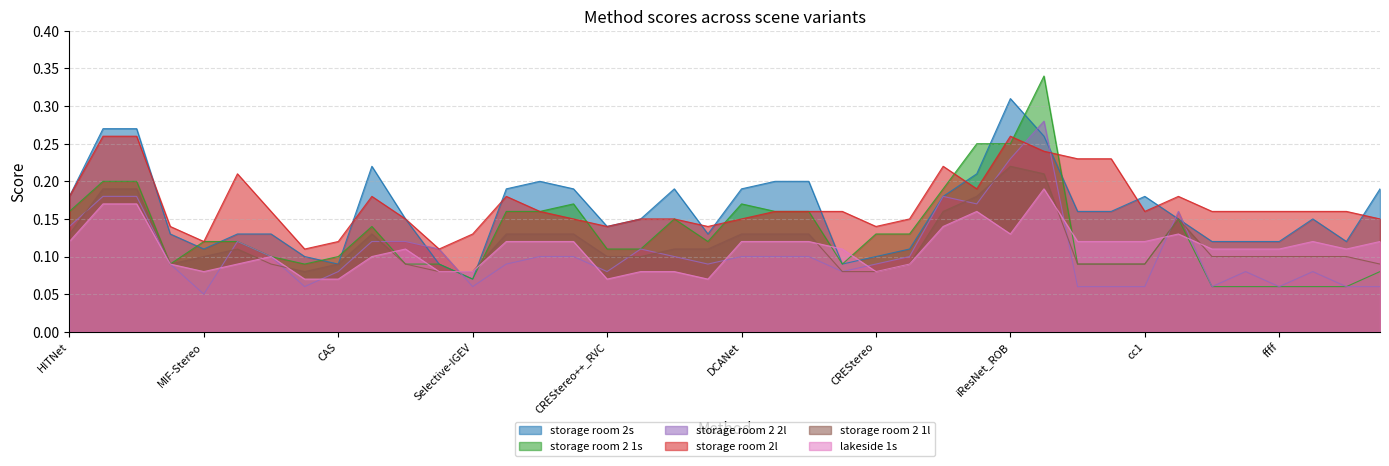

What is the difference between the storage room 2s values at iResNet_ROB and EAI-Stereo?

0.2